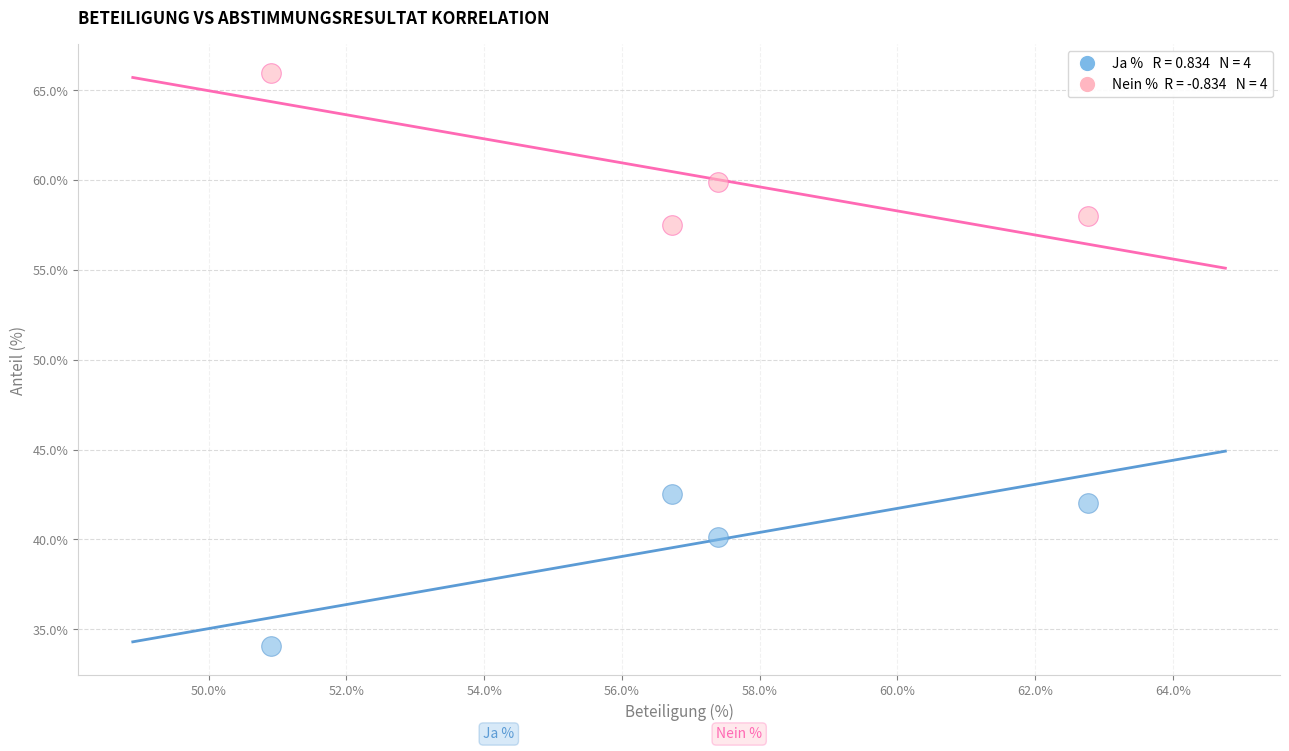

Across all data points, what is the range of X values (max minus min)?

11.9